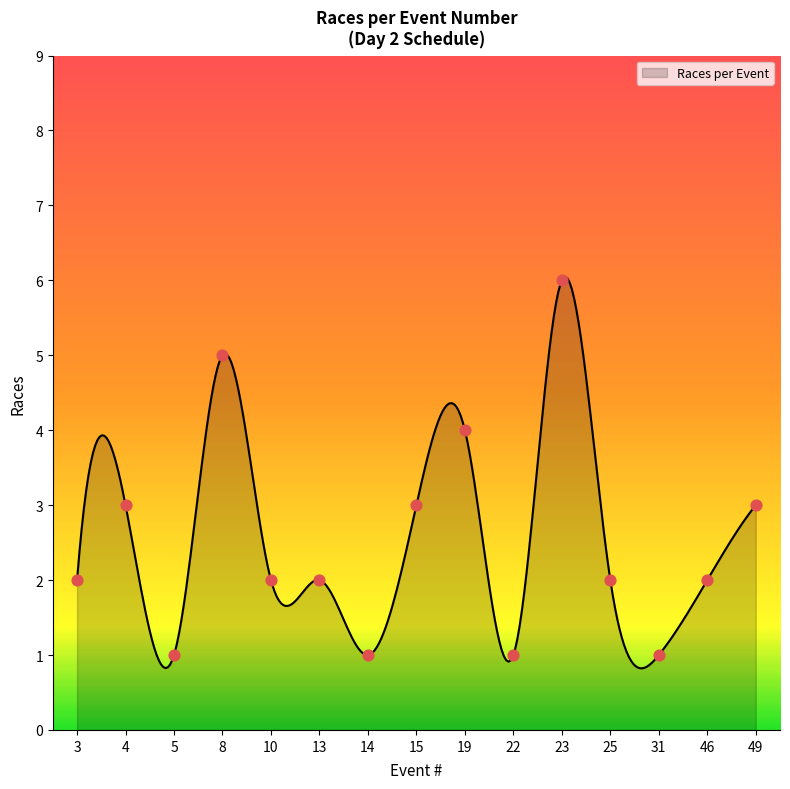

Which has a higher value, 14 or 25?

25